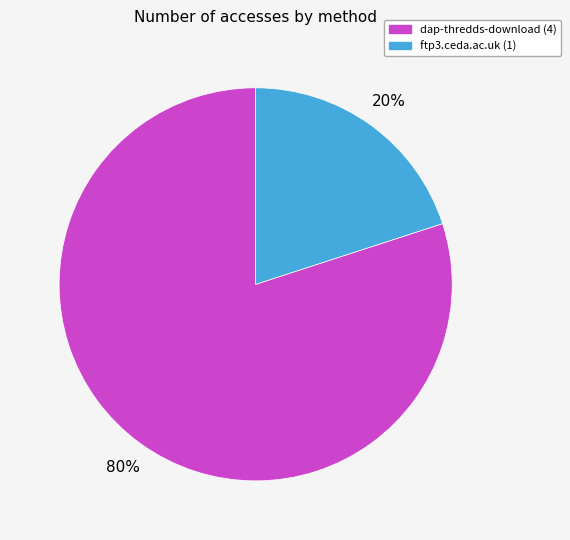

What percentage is the dap-thredds-download slice, to the nearest percent?

80%